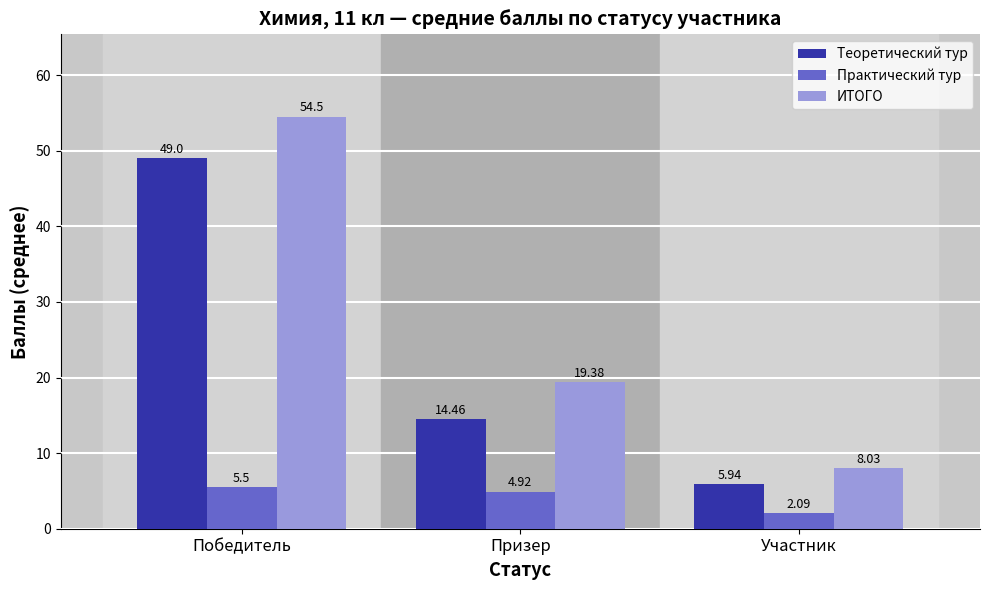

Which series has the largest total across all categories?

ИТОГО